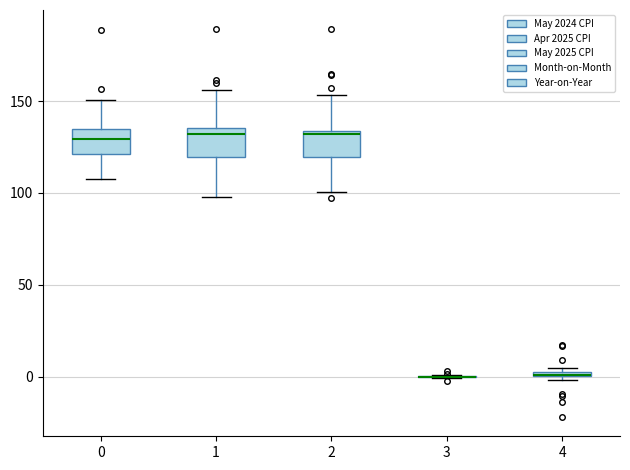

Where does the lower whisker of the box at x = 1 end on the y-axis? The values are not printed on the chart, so give them approximately, as read against the axis.

100